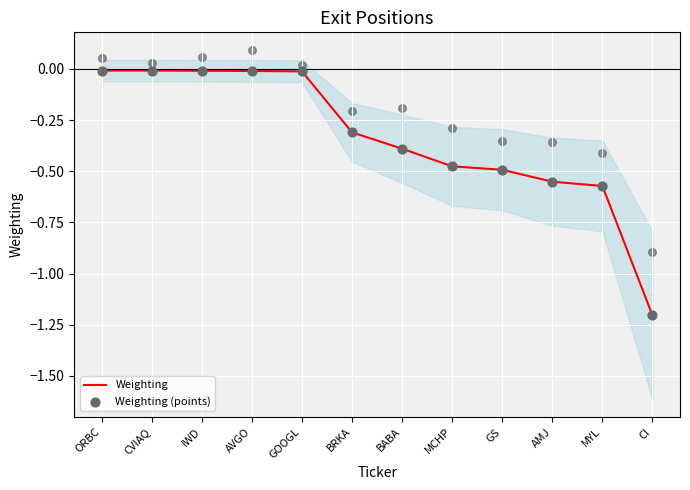

Is the value of Weighting at BRKA greater than the value of Weighting (points) at GOOGL?

No